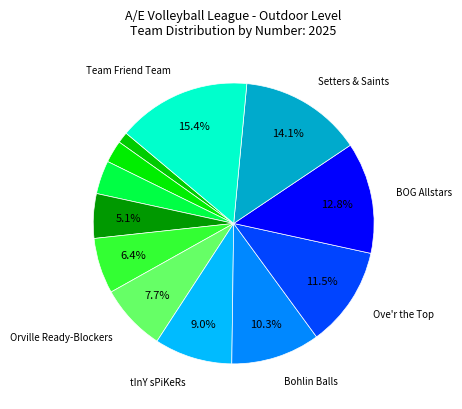

How many segments does this pie chart have?

12